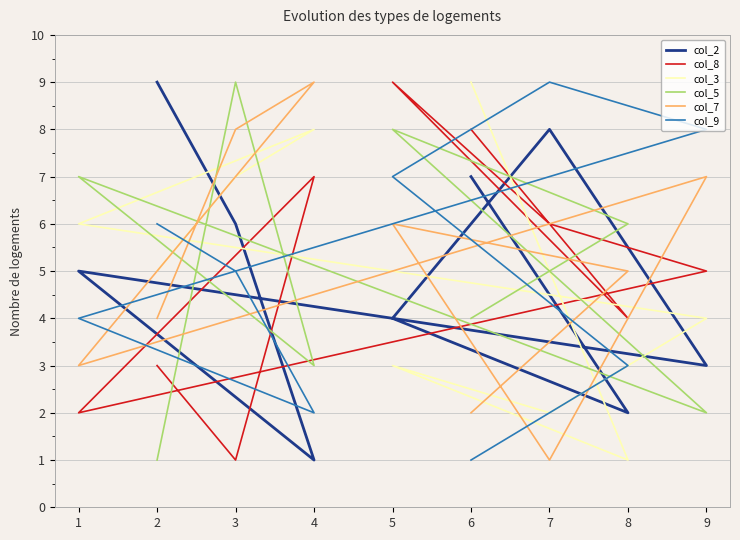

Read the col_8 value at 4.

7